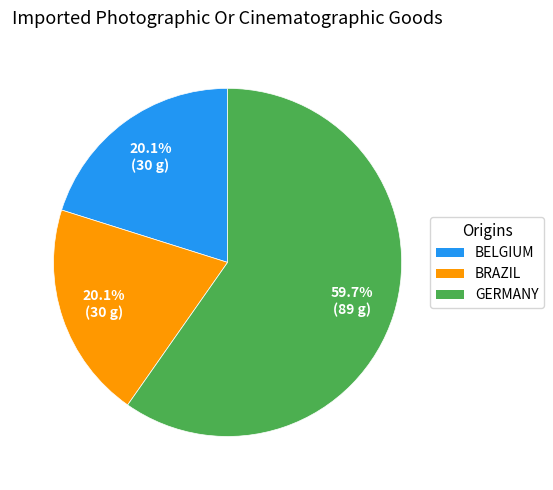

Is GERMANY the majority of the pie?

Yes